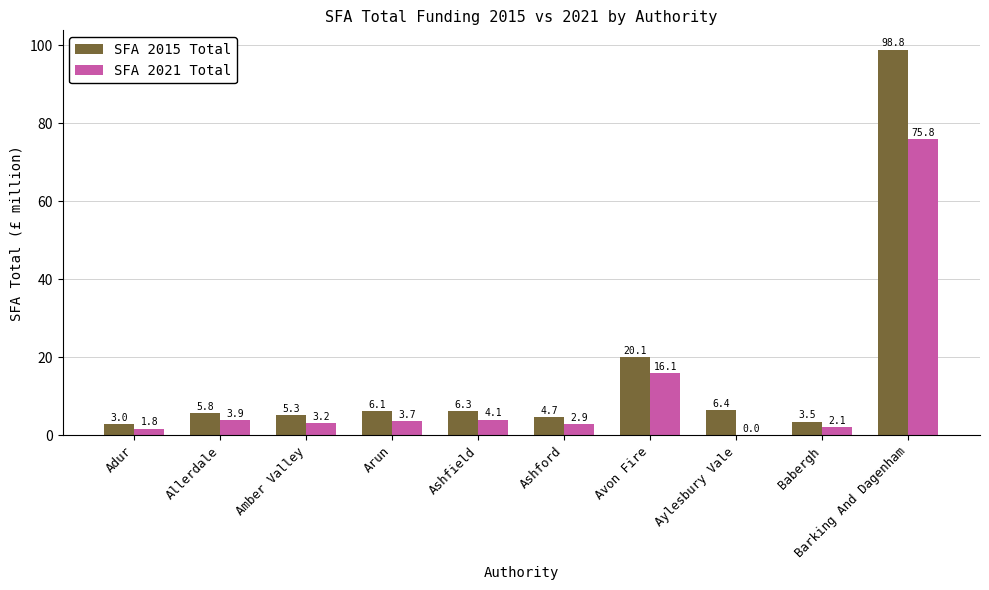

What is the difference between the SFA 2021 Total values at Aylesbury Vale and Avon Fire?

16.1